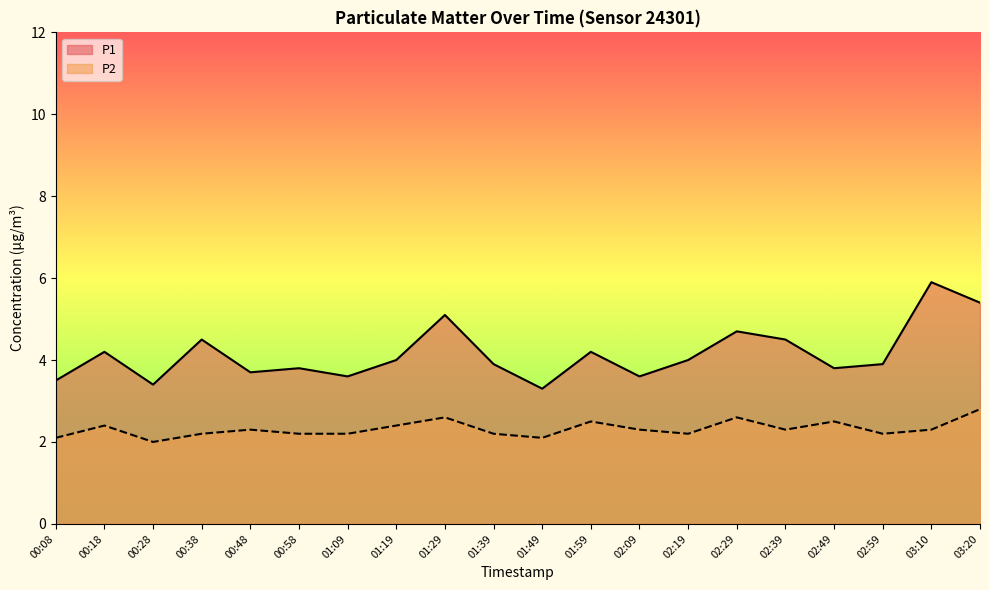

Reading left to right, what are all the values shown in this chart?

P1: 3.5	4.2	3.4	4.5	3.7	3.8	3.6	4.0	5.1	3.9	3.3	4.2	3.6	4.0	4.7	4.5	3.8	3.9	5.9	5.4
P2: 2.1	2.4	2.0	2.2	2.3	2.2	2.2	2.4	2.6	2.2	2.1	2.5	2.3	2.2	2.6	2.3	2.5	2.2	2.3	2.8